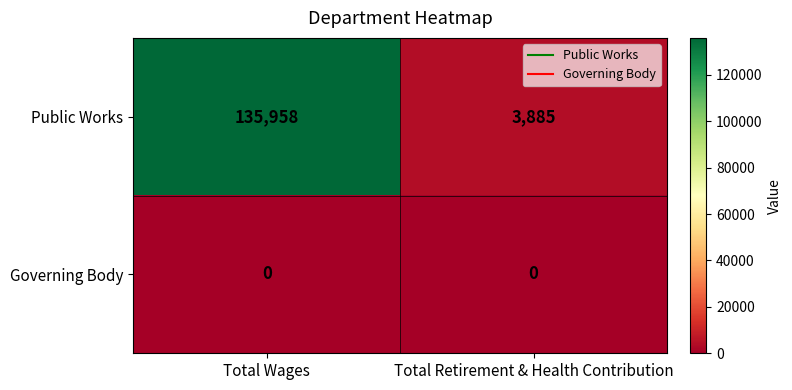

How many series are shown in this chart?

2